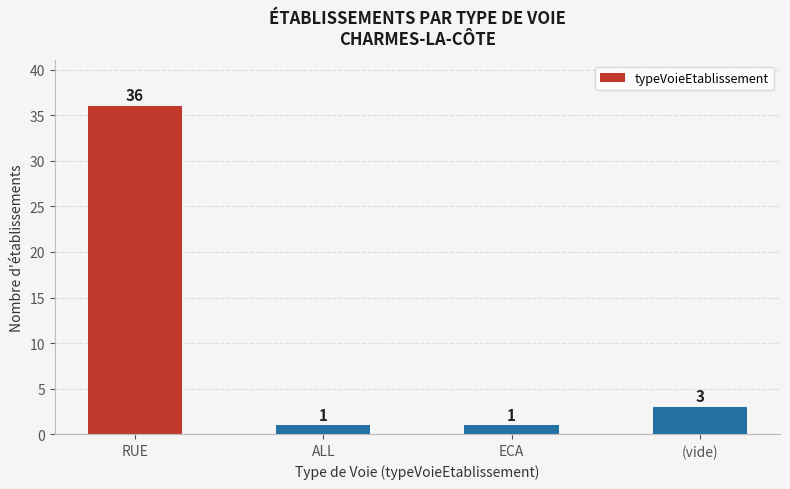

Reading left to right, extract all data points from this chart.

RUE=36	ALL=1	ECA=1	(vide)=3